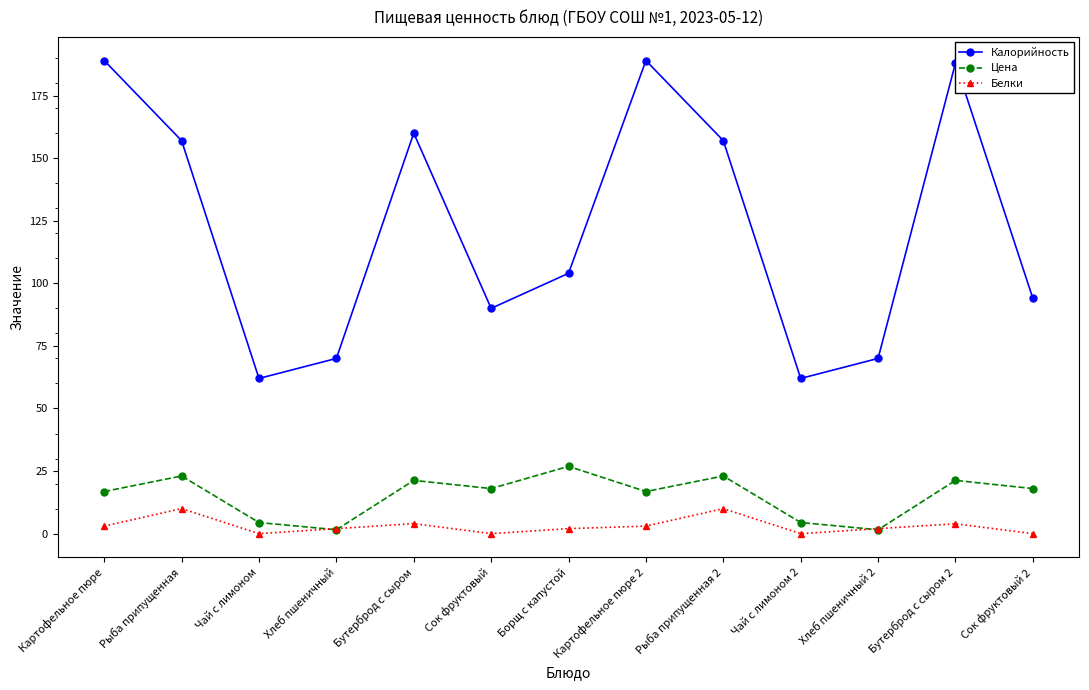

Where is the first local minimum for Белки?

Чай с лимоном